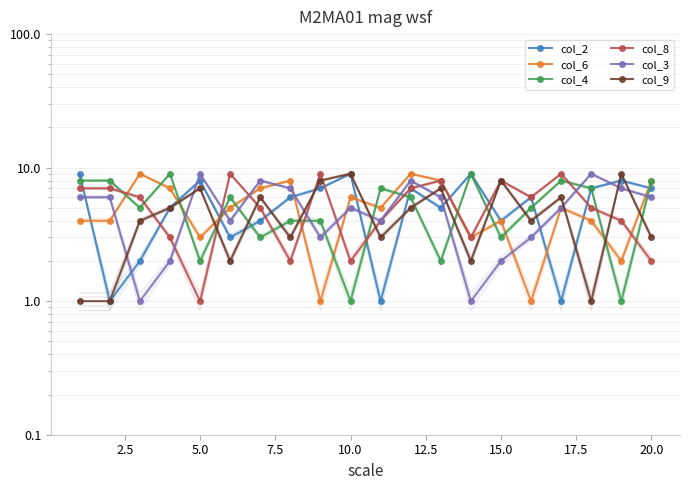

True or false: col_8 has more than 0 interior local peaks.

True